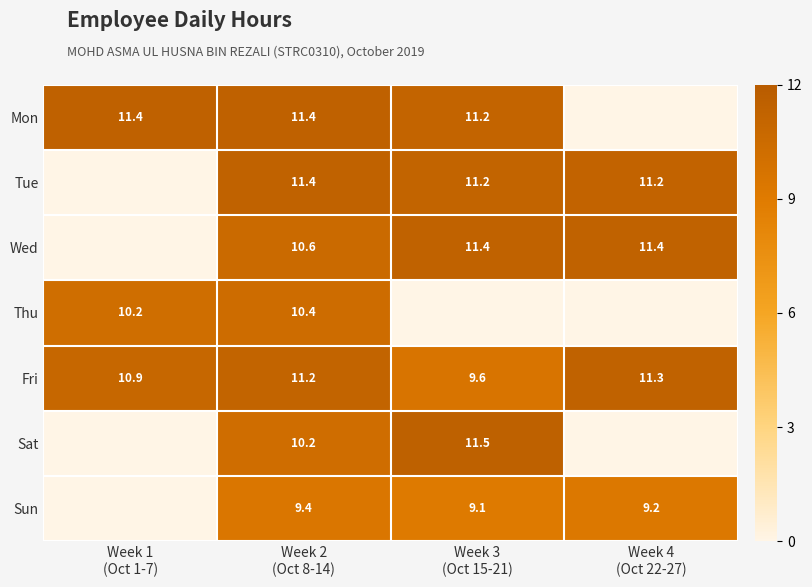

How many values in the Fri series exceed 11?

2